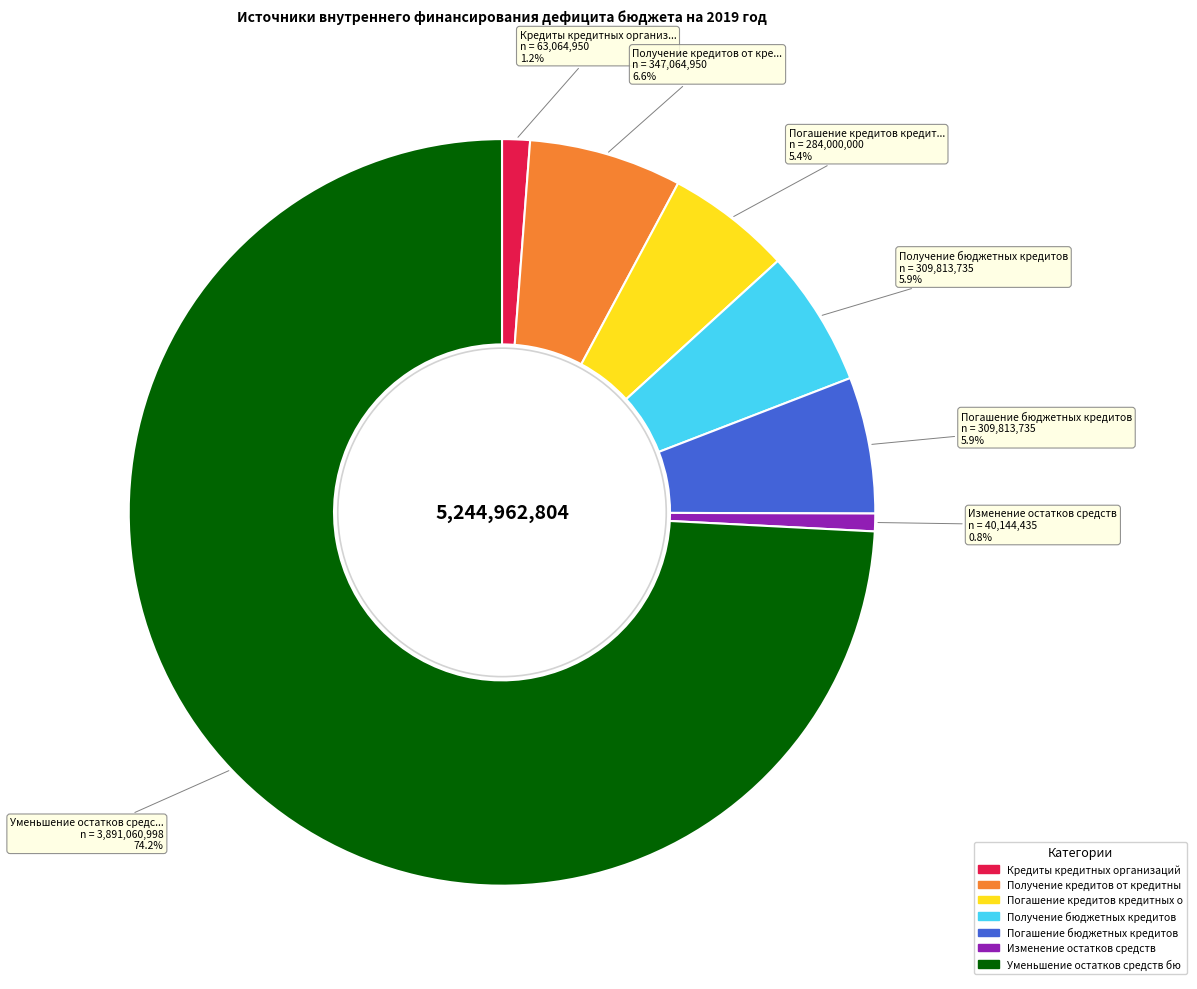

Is there any slice that represents more than half of the pie?

Yes